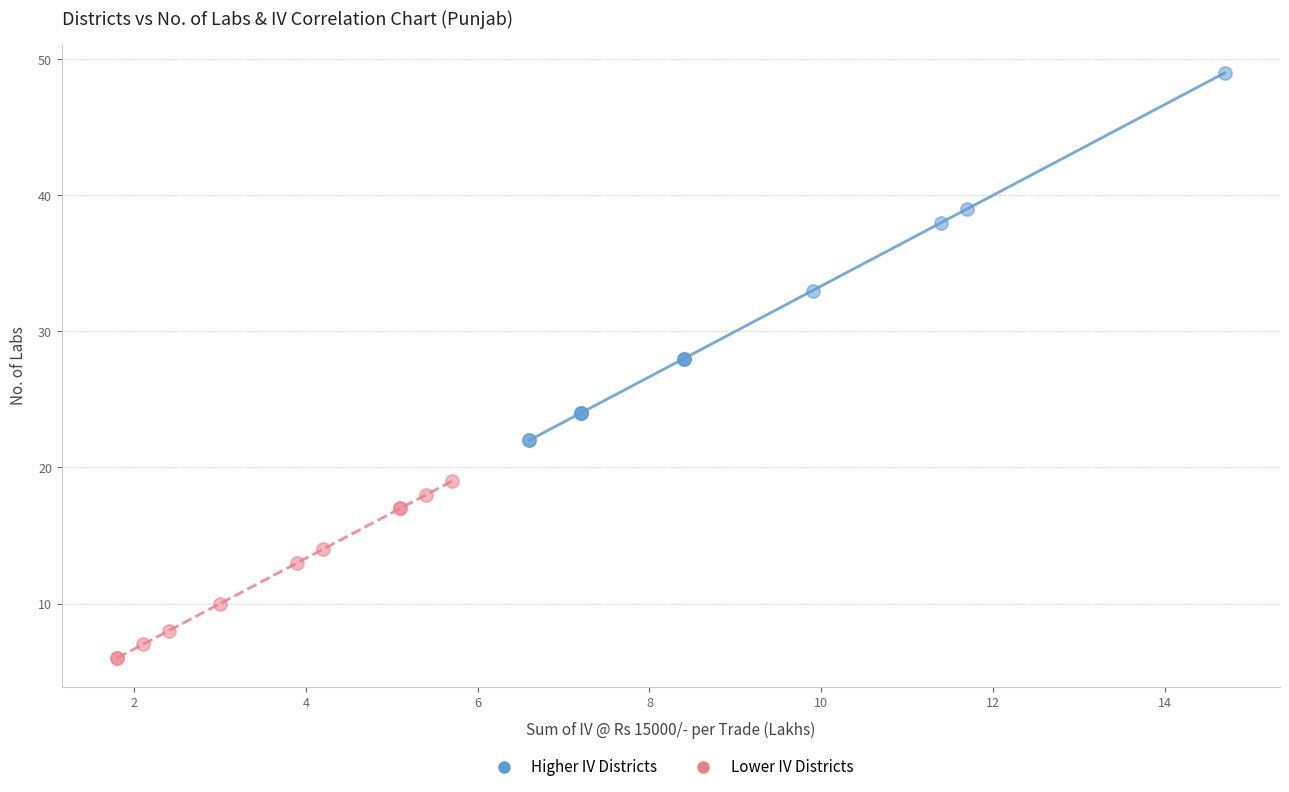

Which series has the largest Y range (max minus min)?

Higher IV Districts